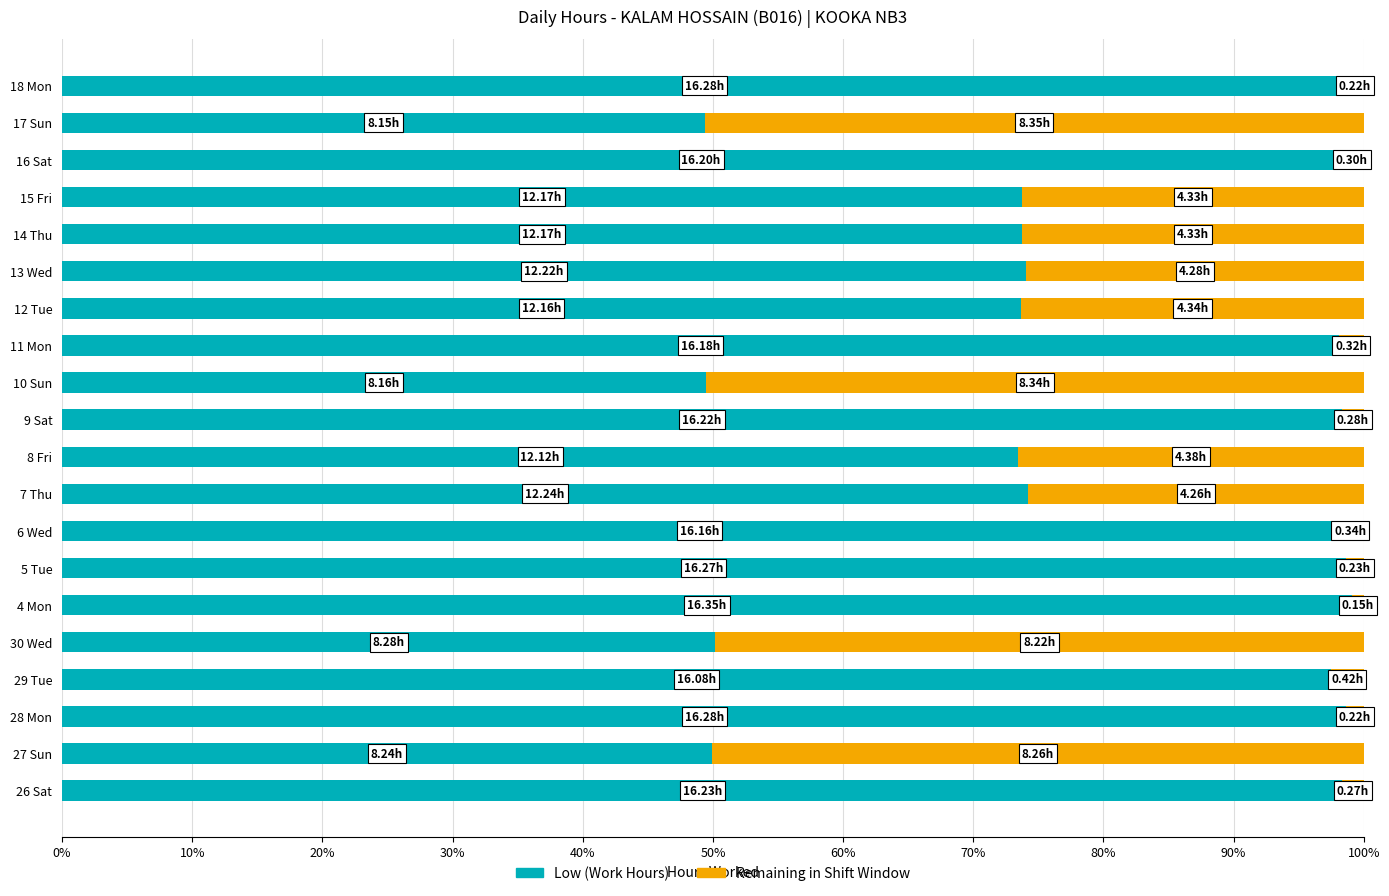

What is the total value across all series at 13 Wed?

100.0